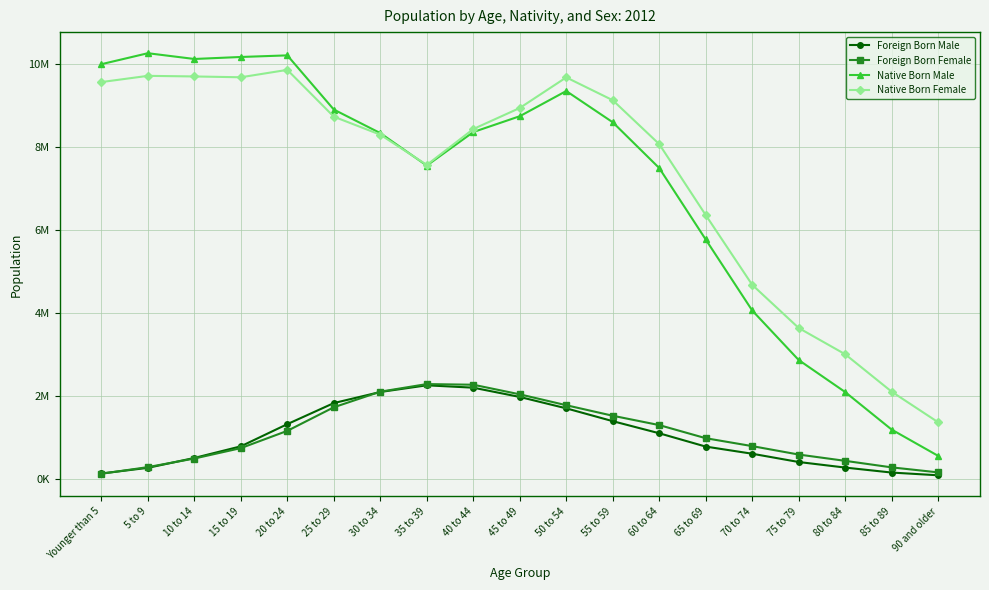

Between 55 to 59 and 80 to 84, which series saw the biggest shift?

Native Born Male